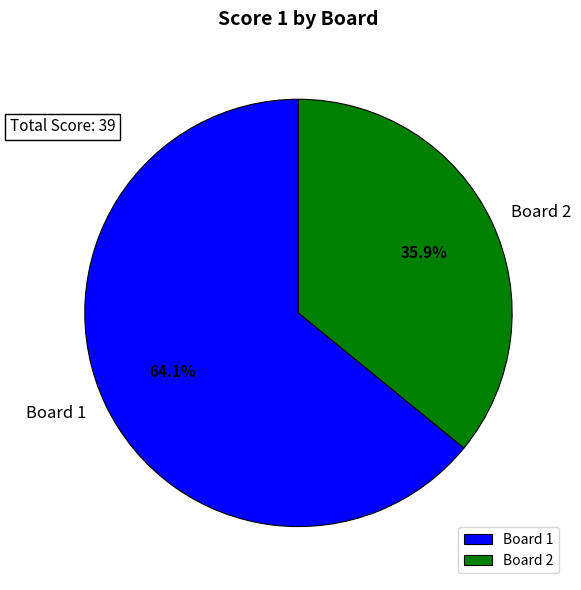

Which has a higher value, Board 1 or Board 2?

Board 1